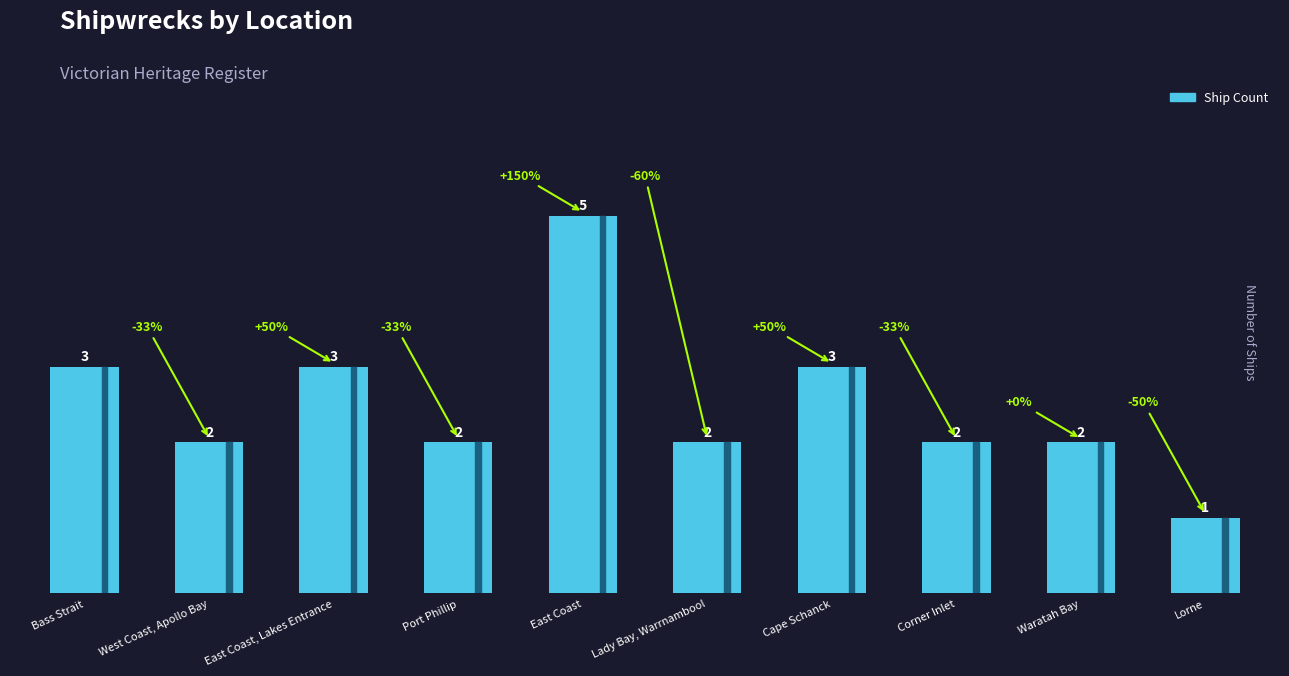

Read the value at Lorne.

1